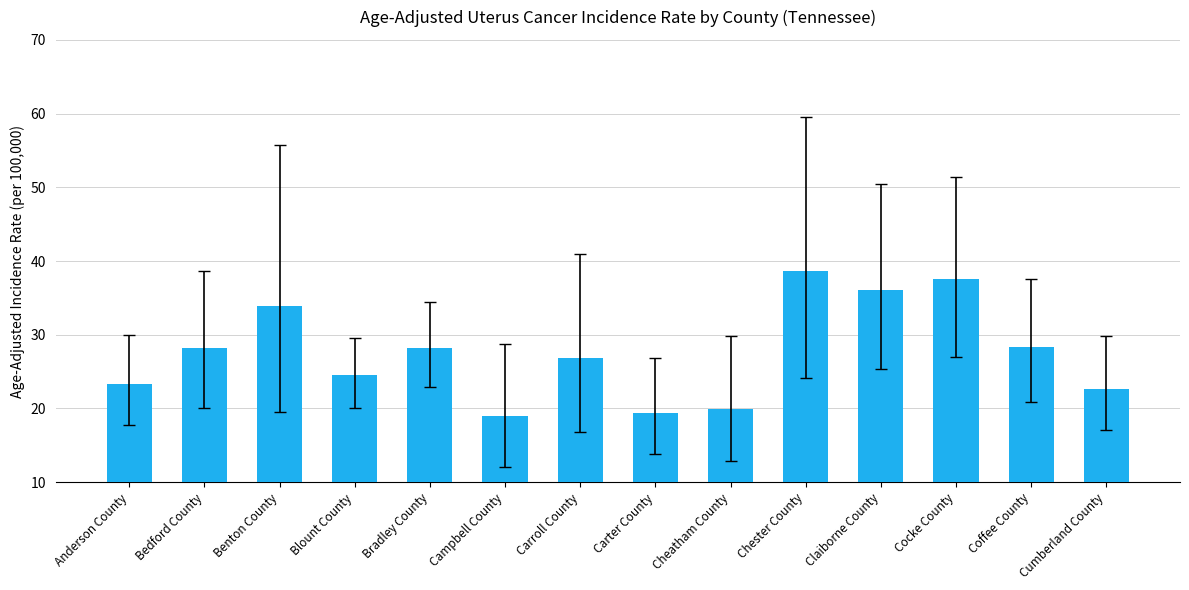

What is the ratio of the value at Claiborne County to the value at Cumberland County?

1.6